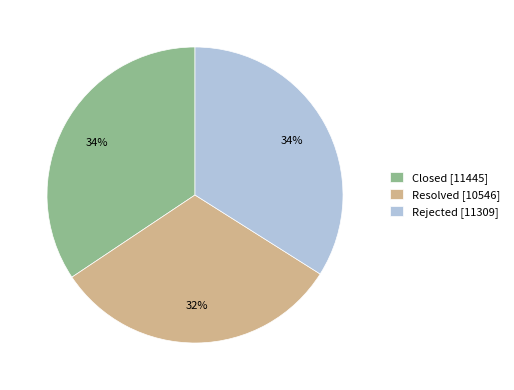

Is there a majority slice in this chart?

No